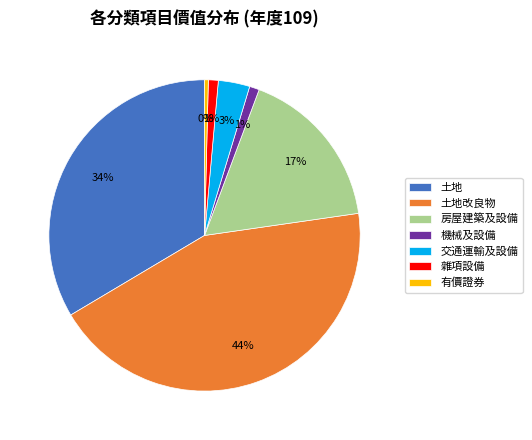

True or false: 房屋建築及設備 accounts for 23% of the total.

False